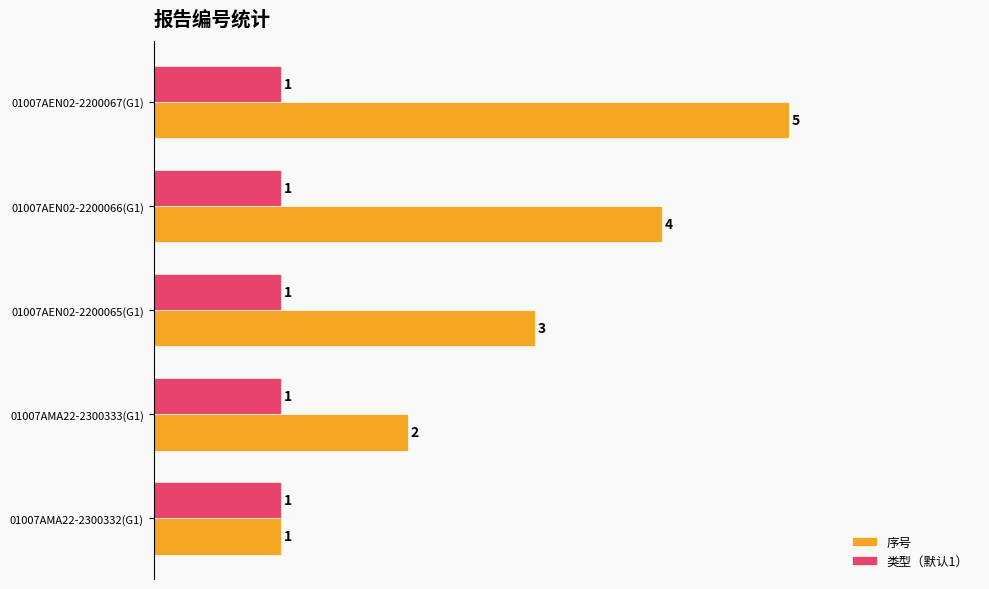

Where is 序号 nearest to the value 3?

01007AEN02-2200065(G1)